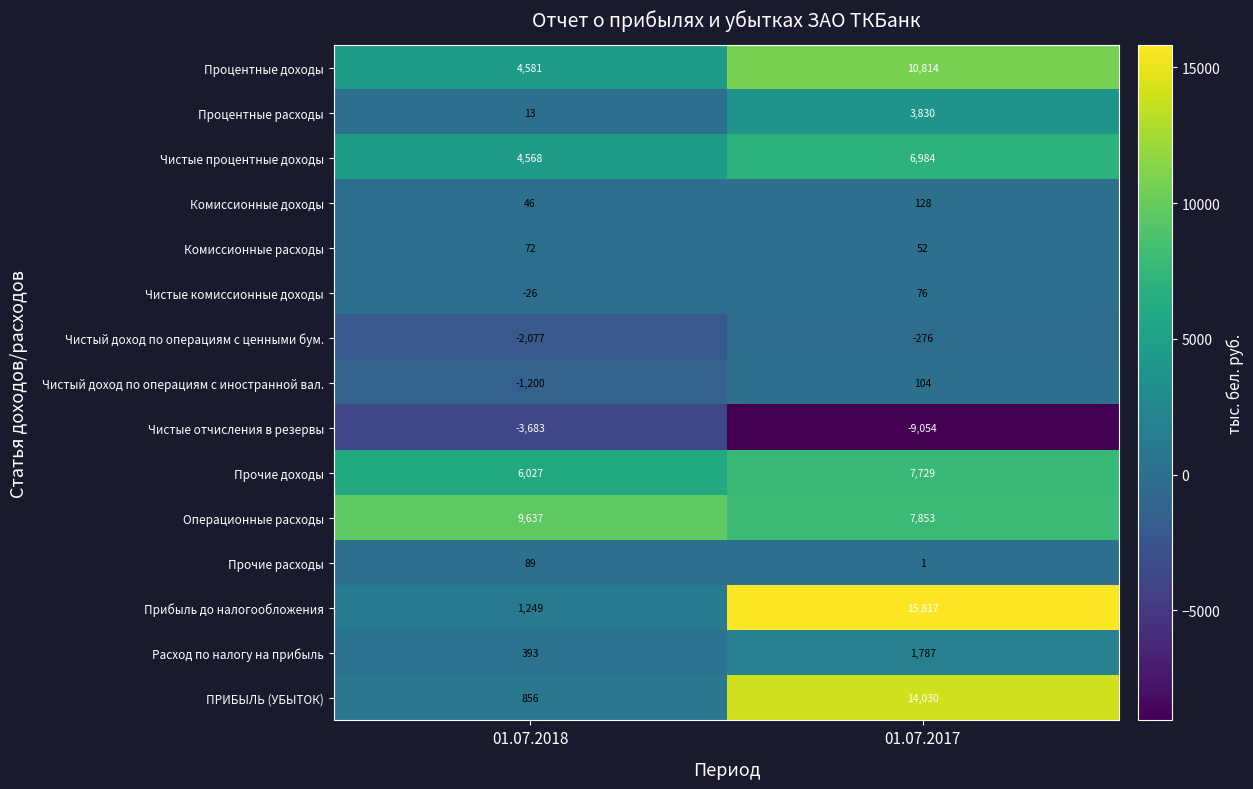

Reading left to right, what are all the values shown in this chart?

Процентные доходы: 4581	10814
Процентные расходы: 13	3830
Чистые процентные доходы: 4568	6984
Комиссионные доходы: 46	128
Комиссионные расходы: 72	52
Чистые комиссионные доходы: -26	76
Чистый доход по операциям с ценными бум.: -2077	-276
Чистый доход по операциям с иностранной вал.: -1200	104
Чистые отчисления в резервы: -3683	-9054
Прочие доходы: 6027	7729
Операционные расходы: 9637	7853
Прочие расходы: 89	1
Прибыль до налогообложения: 1249	15817
Расход по налогу на прибыль: 393	1787
ПРИБЫЛЬ (УБЫТОК): 856	14030